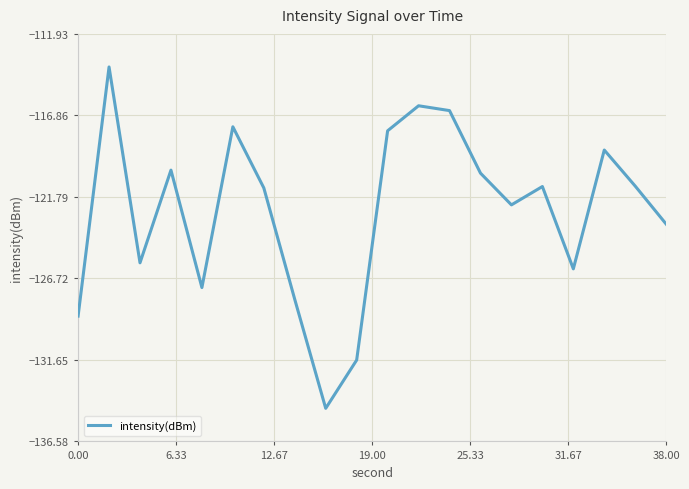

True or false: the data has more than 2 interior local peaks.

True